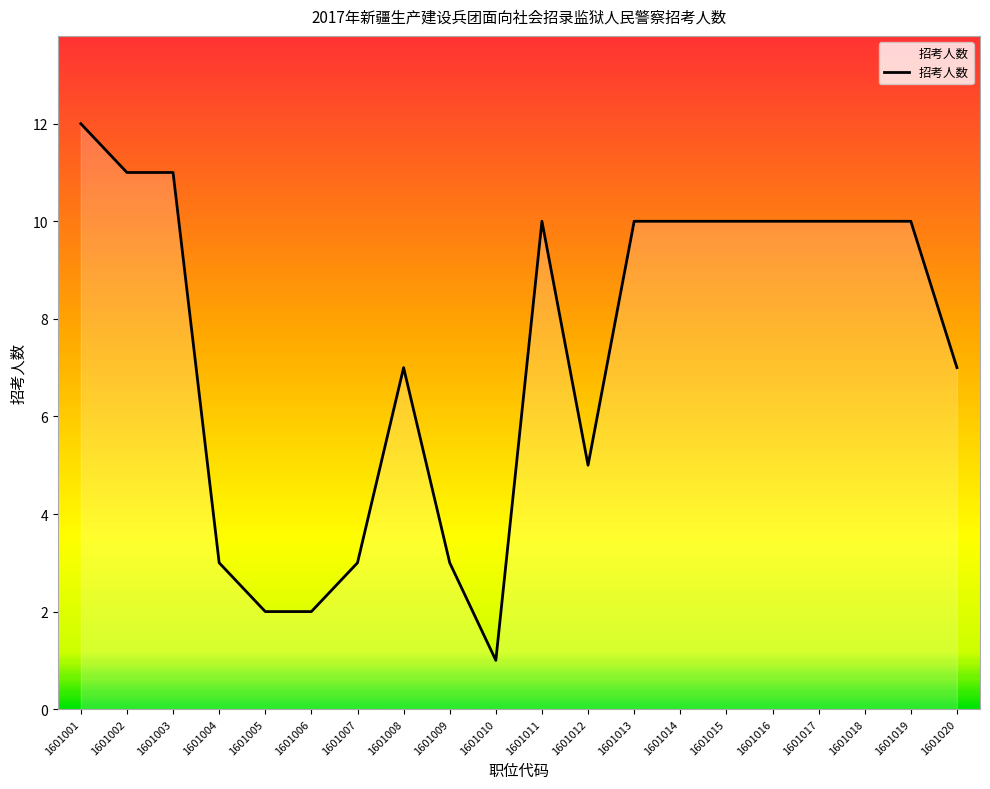

What is the change in value from 1601010 to 1601014?

+9